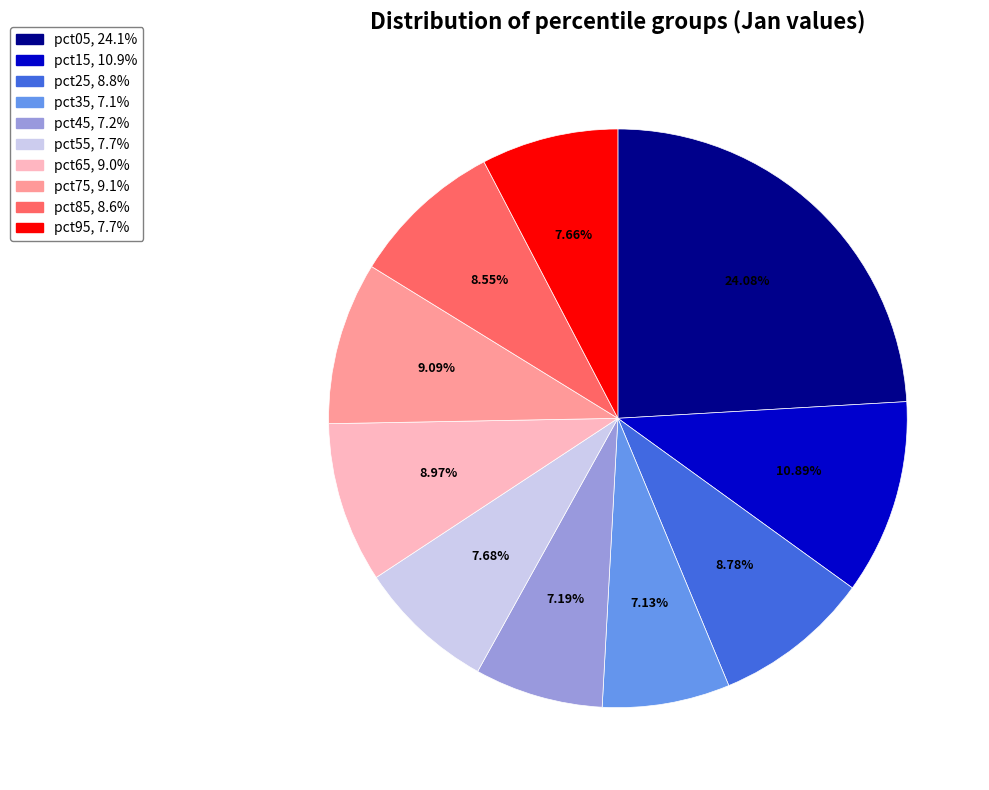

Which slice is the largest?

pct05